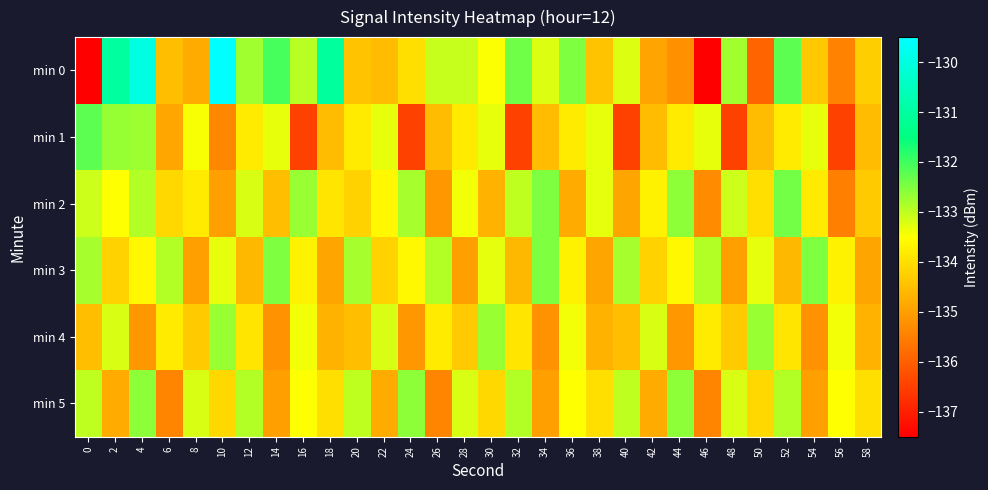

List the series in order of their peak value, highest first.

min 0, min 1, min 2, min 3, min 5, min 4